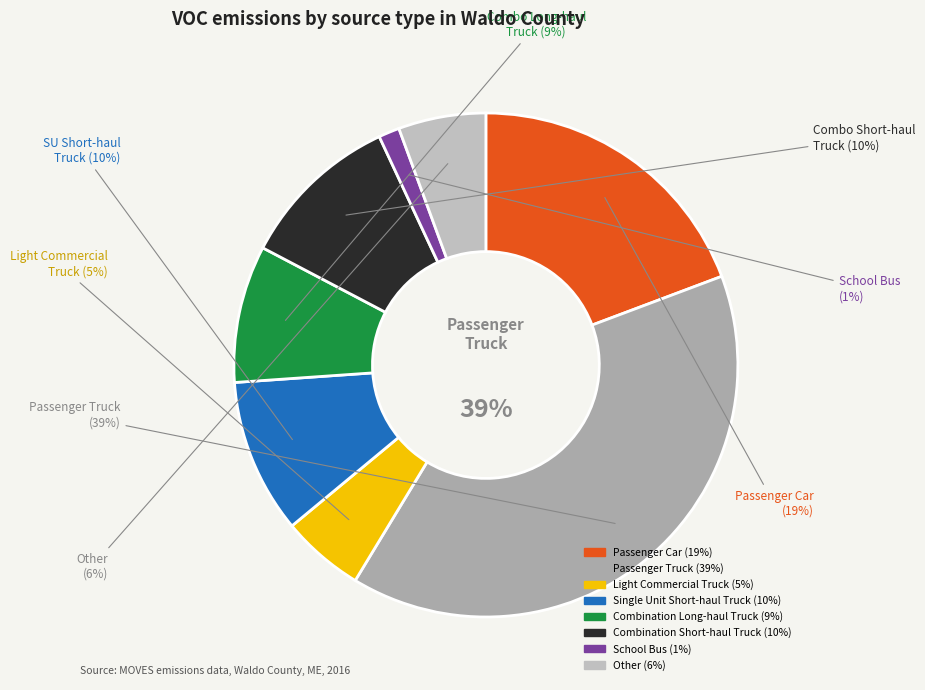

Which has a higher value, Single Unit Short-haul Truck or Passenger Car?

Passenger Car